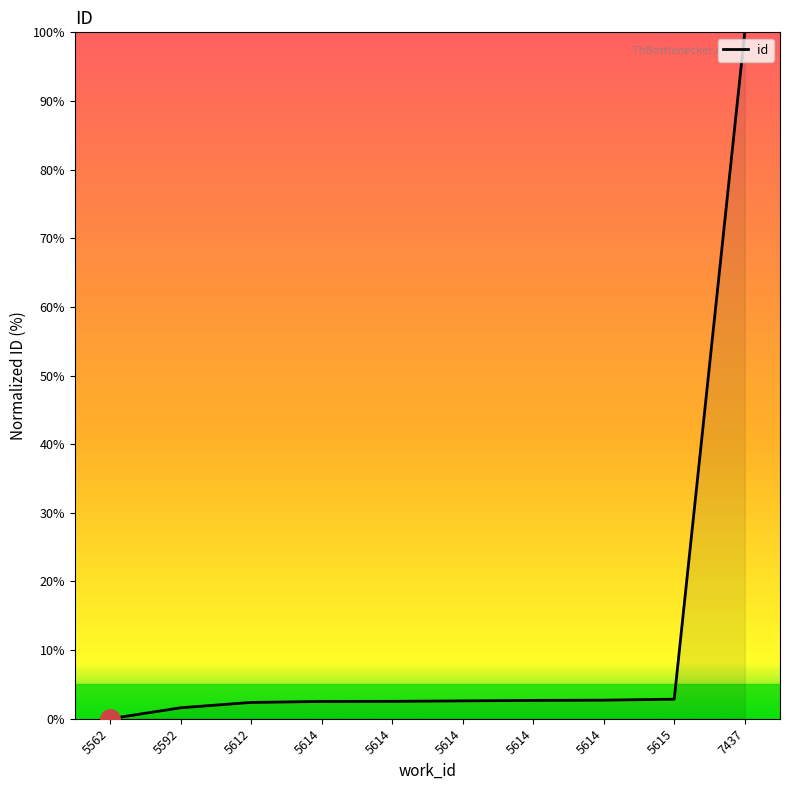

List the labels in order of value, smallest first.

5562, 5592, 5612, 5614, 5614, 5614, 5614, 5614, 5615, 7437